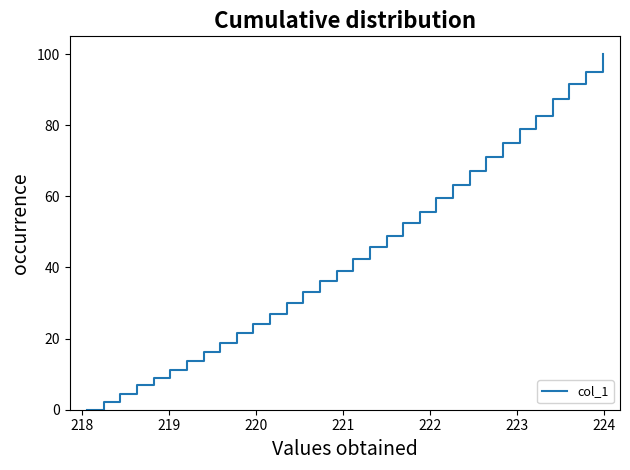

What is the maximum value shown in the chart?

100.0